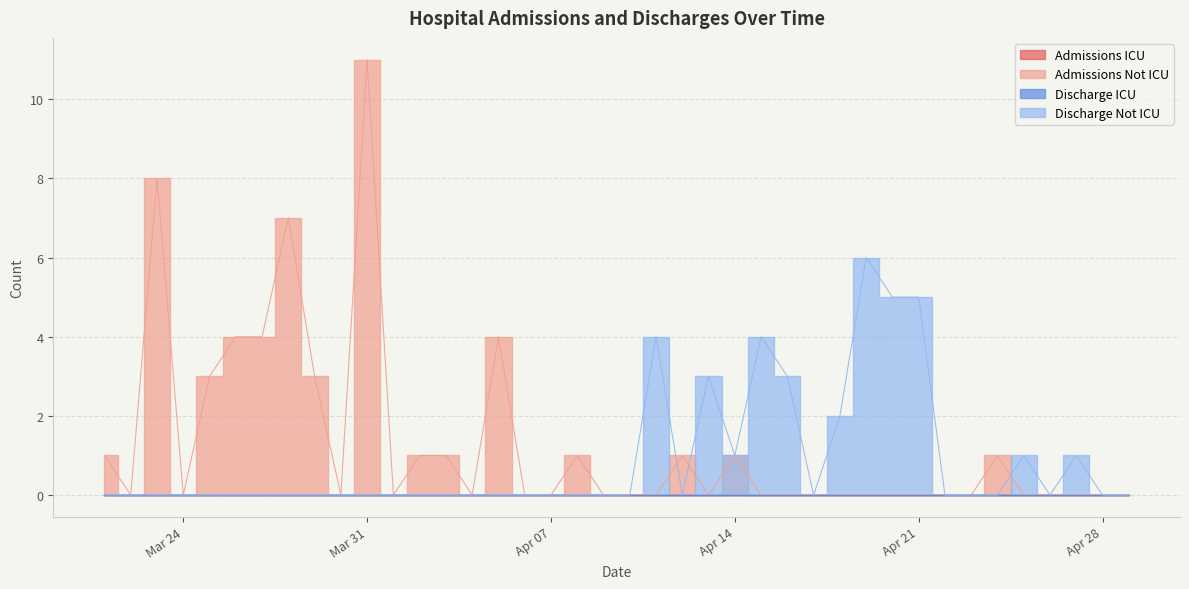

Reading left to right, transcribe all the data shown in this chart.

Admissions Not ICU: 1	0	8	0	3	4	4	7	3	0	11	0	1	1	0	4	0	0	1	0	0	0	1	0	1	0	0	0	0	0	0	0	0	0	1	0	0	0	0	0
Discharge Not ICU: 0	0	0	0	0	0	0	0	0	0	0	0	0	0	0	0	0	0	0	0	0	4	0	3	1	4	3	0	2	6	5	5	0	0	0	1	0	1	0	0